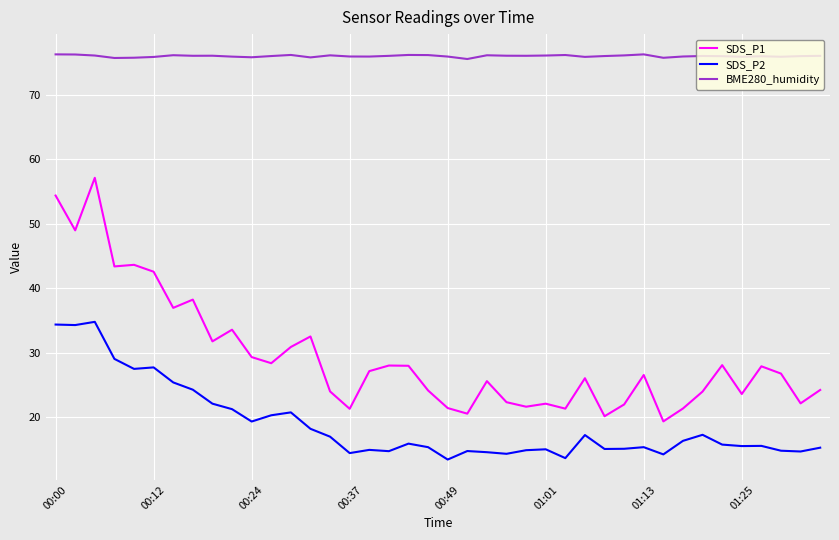

What is the minimum value for SDS_P1?

19.4